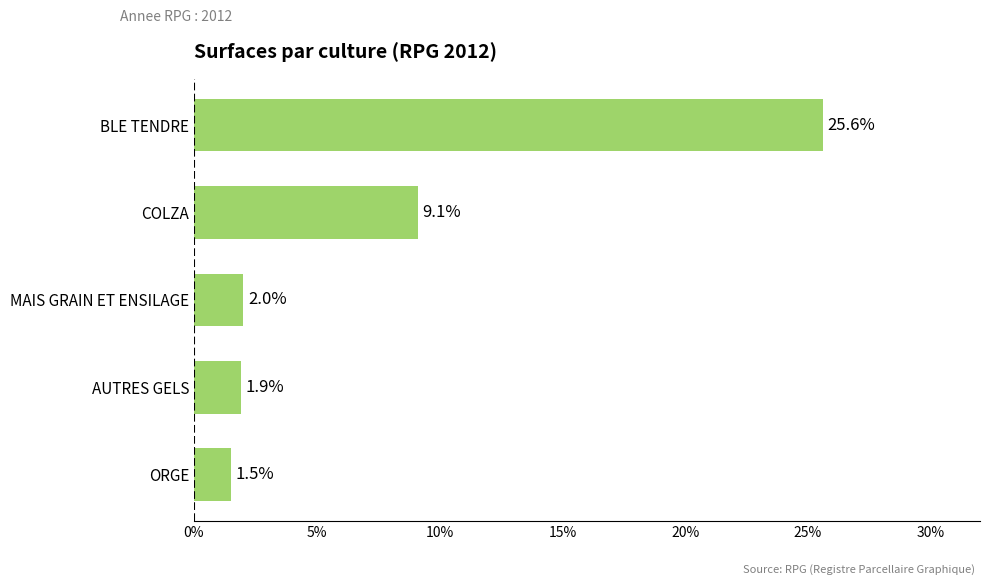

List the labels in order of value, smallest first.

ORGE, AUTRES GELS, MAIS GRAIN ET ENSILAGE, COLZA, BLE TENDRE